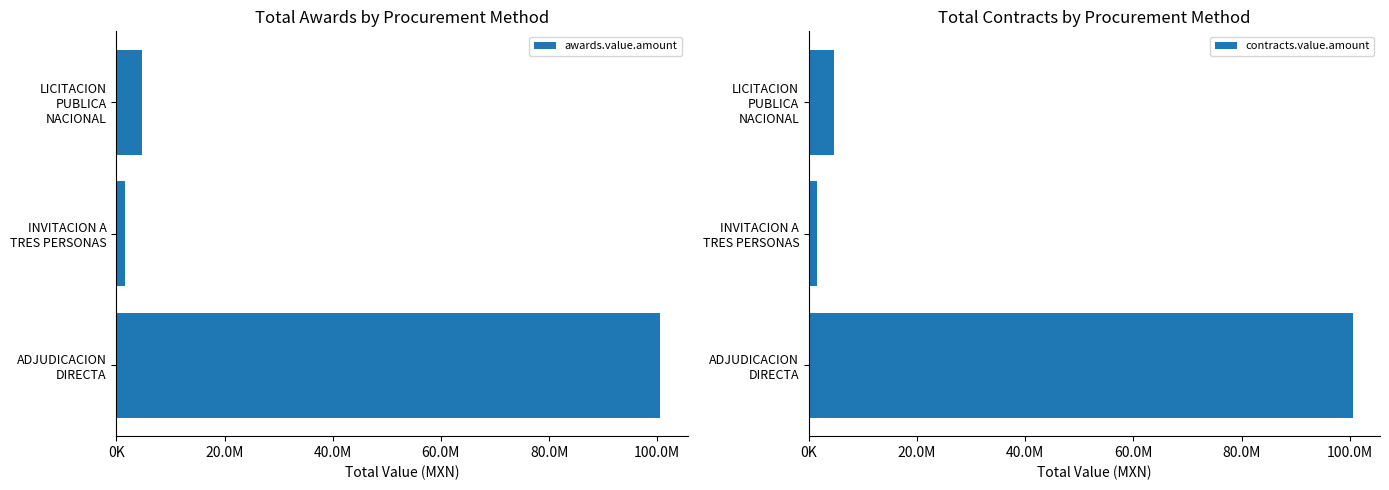

True or false: contracts.value.amount has a value of 171107019.6 at ADJUDICACION DIRECTA.

False